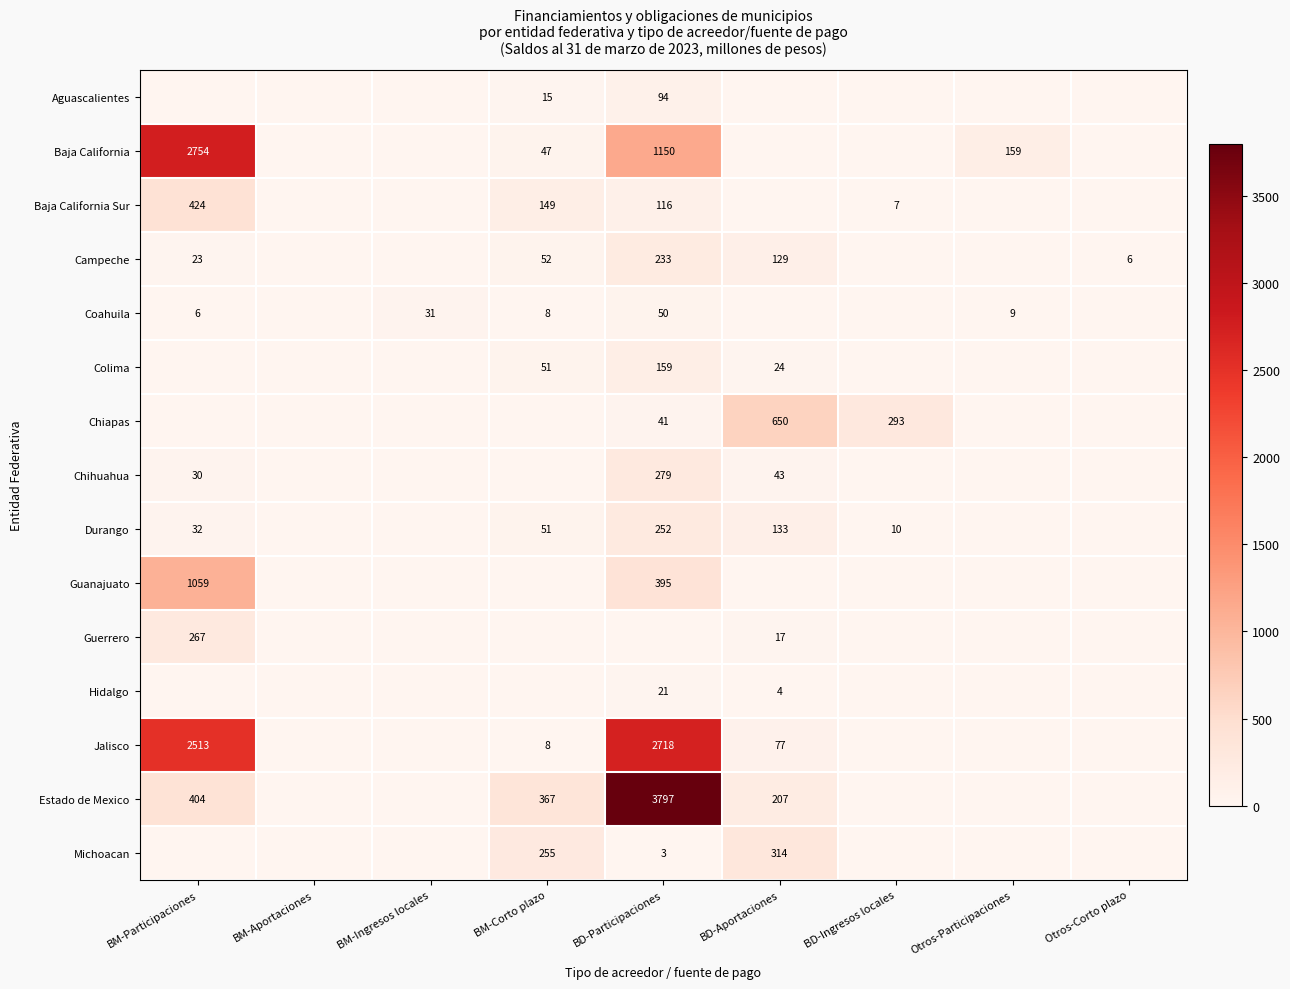

True or false: Durango has a value of 133 at BD-Aportaciones.

True